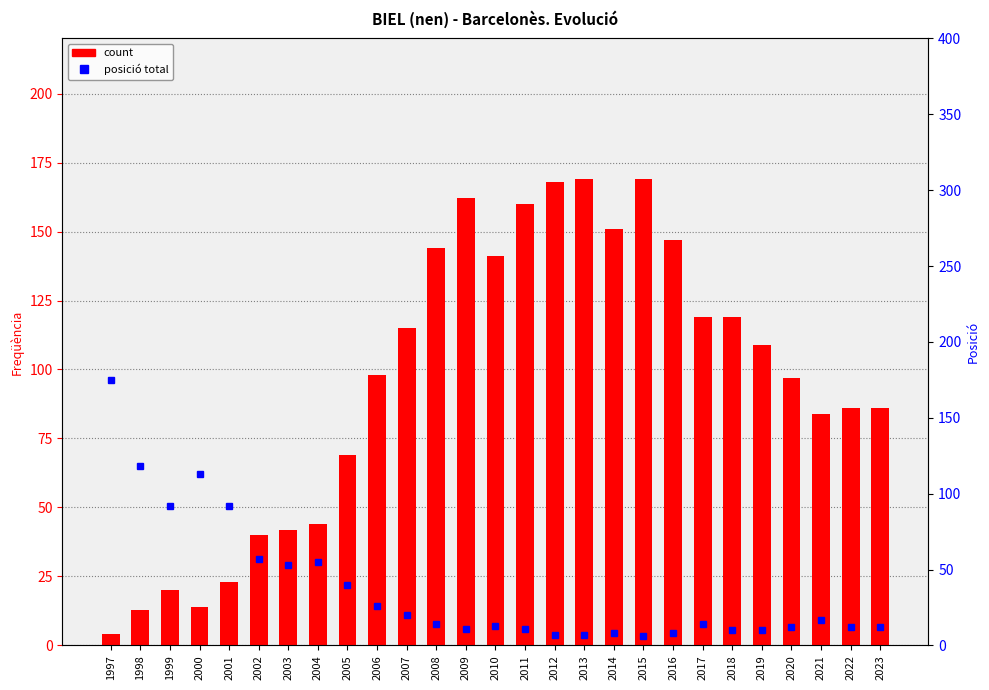

What is the value of the count bar at the 25th from the left?

84